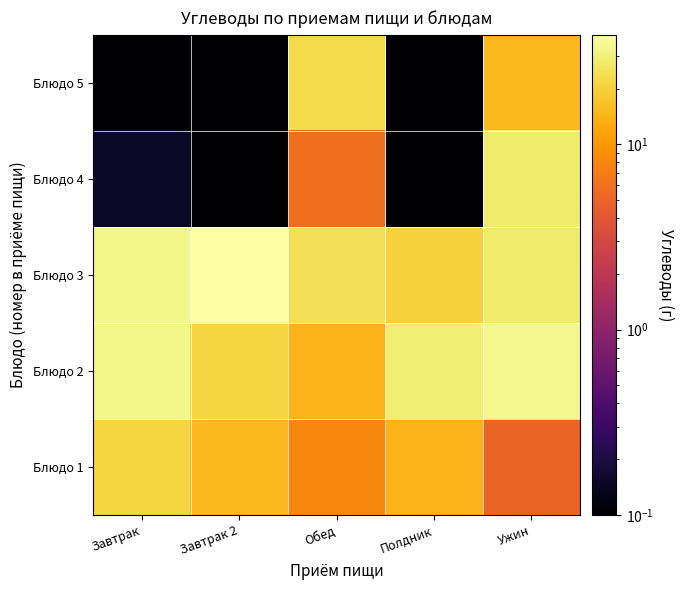

Reading left to right, list all the values displayed in this chart.

Блюдо 1: Завтрак=20.8	Завтрак 2=15.0	Обед=8.0	Полдник=14.2	Ужин=5.0
Блюдо 2: Завтрак=32.7	Завтрак 2=21.0	Обед=14.2	Полдник=29.0	Ужин=33.8
Блюдо 3: Завтрак=32.8	Завтрак 2=39.0	Обед=24.0	Полдник=20.0	Ужин=28.0
Блюдо 4: Завтрак=0.1	Завтрак 2=0.0	Обед=5.9	Полдник=0.0	Ужин=28.1
Блюдо 5: Завтрак=0.0	Завтрак 2=0.0	Обед=22.6	Полдник=0.0	Ужин=15.2